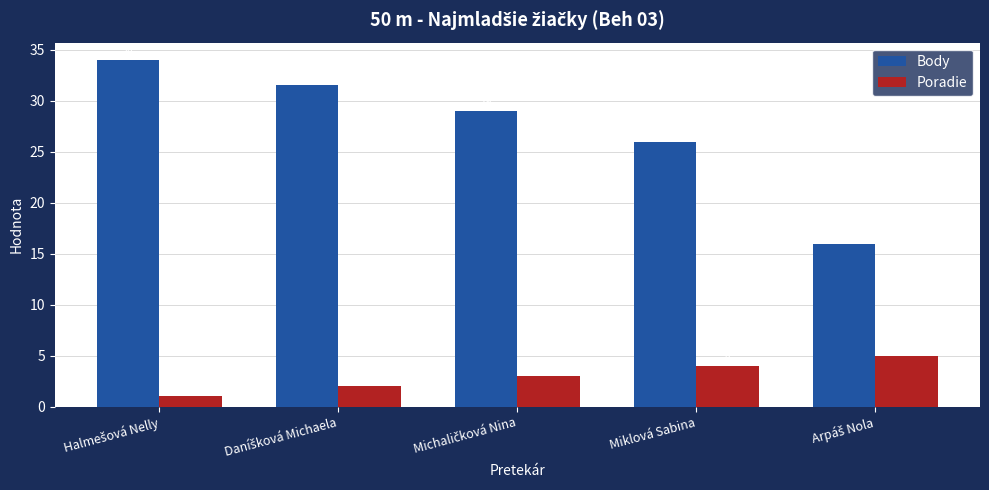

What are all the series names shown in the legend?

Body, Poradie